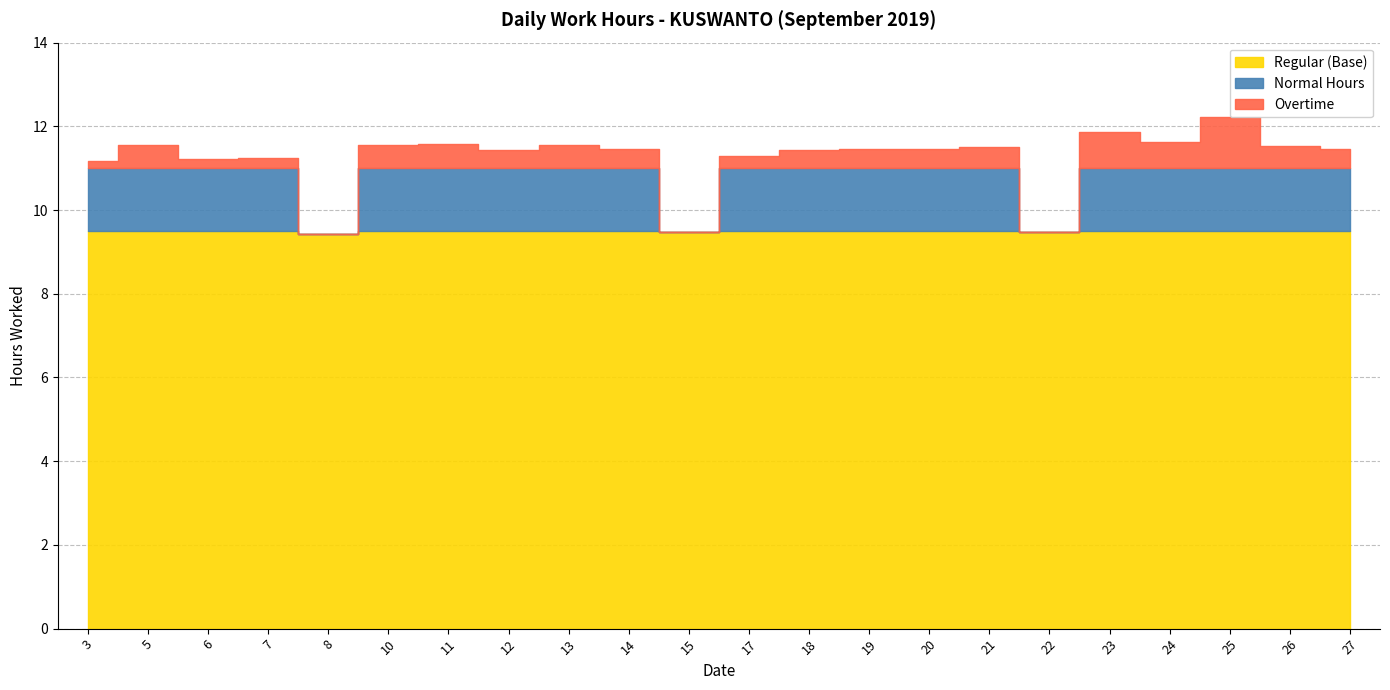

Rank the categories by value from lowest to highest.

8, 15, 22, 3, 6, 7, 17, 12, 18, 14, 19, 20, 27, 21, 26, 5, 10, 13, 11, 24, 23, 25